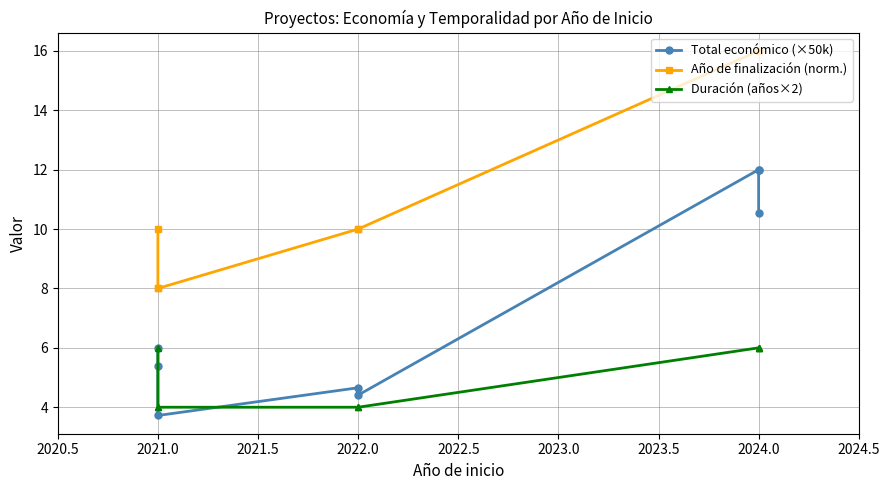

True or false: Año de finalización (norm.) has more than 1 interior local peaks.

False